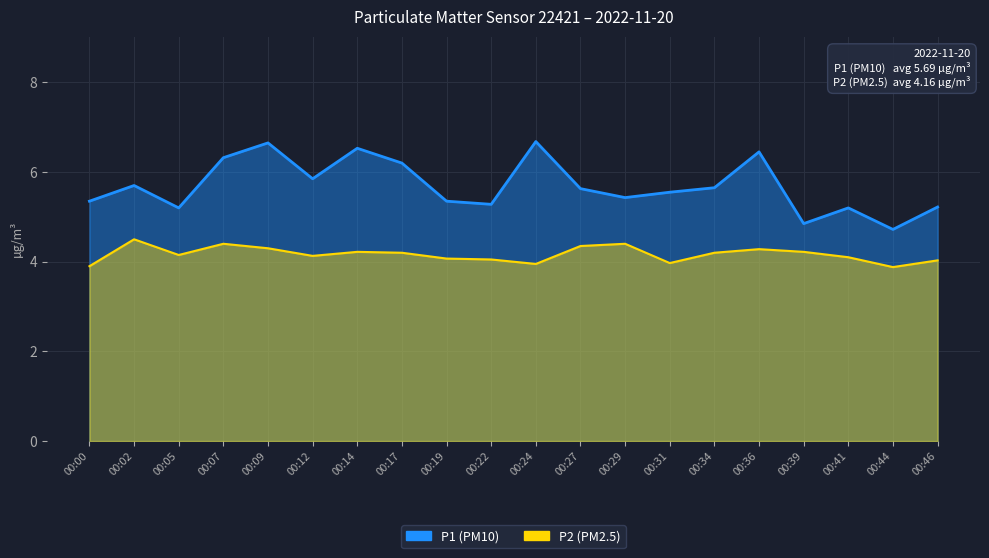

Reading right to left, list all the values displayed in this chart.

P1: 5.2	4.7	5.2	4.8	6.5	5.7	5.5	5.4	5.6	6.7	5.3	5.3	6.2	6.5	5.8	6.7	6.3	5.2	5.7	5.3
P2: 4.0	3.9	4.1	4.2	4.3	4.2	4.0	4.4	4.3	4.0	4.0	4.1	4.2	4.2	4.1	4.3	4.4	4.2	4.5	3.9